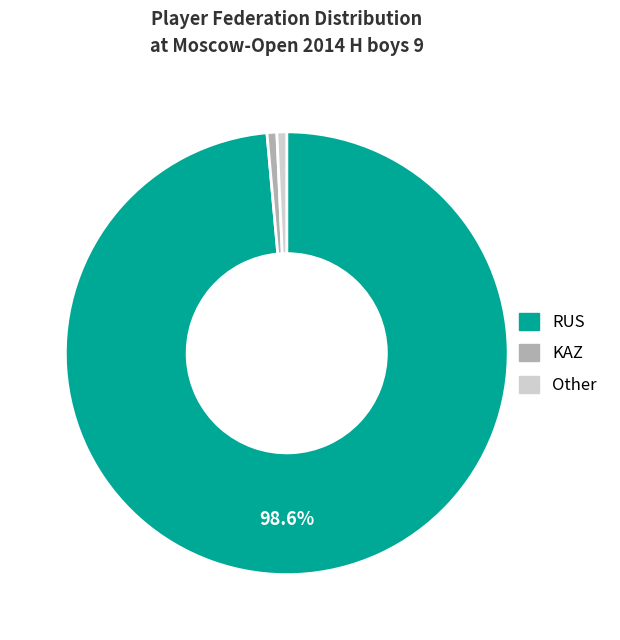

Which slice represents more than half of the pie?

RUS